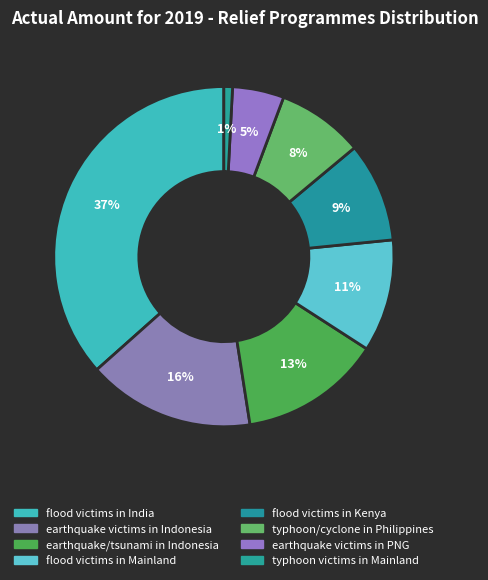

How many slices are in this pie chart?

8